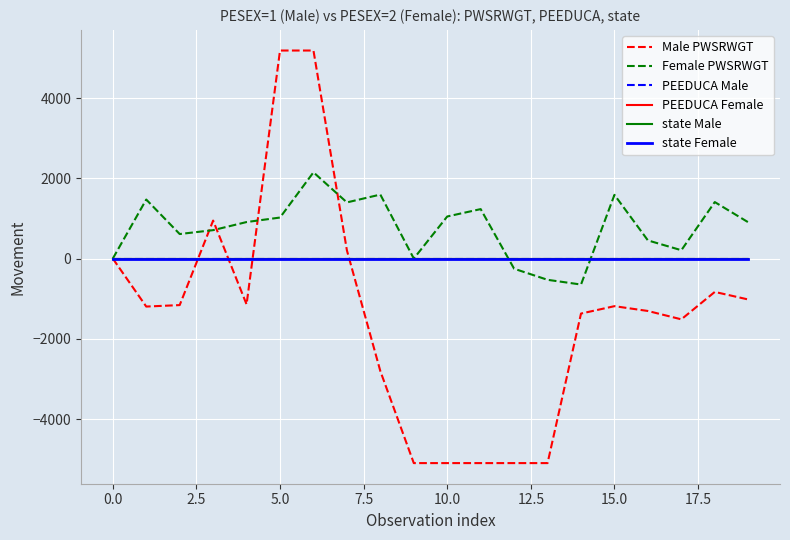

What is the minimum value shown in the chart?

-5097.6